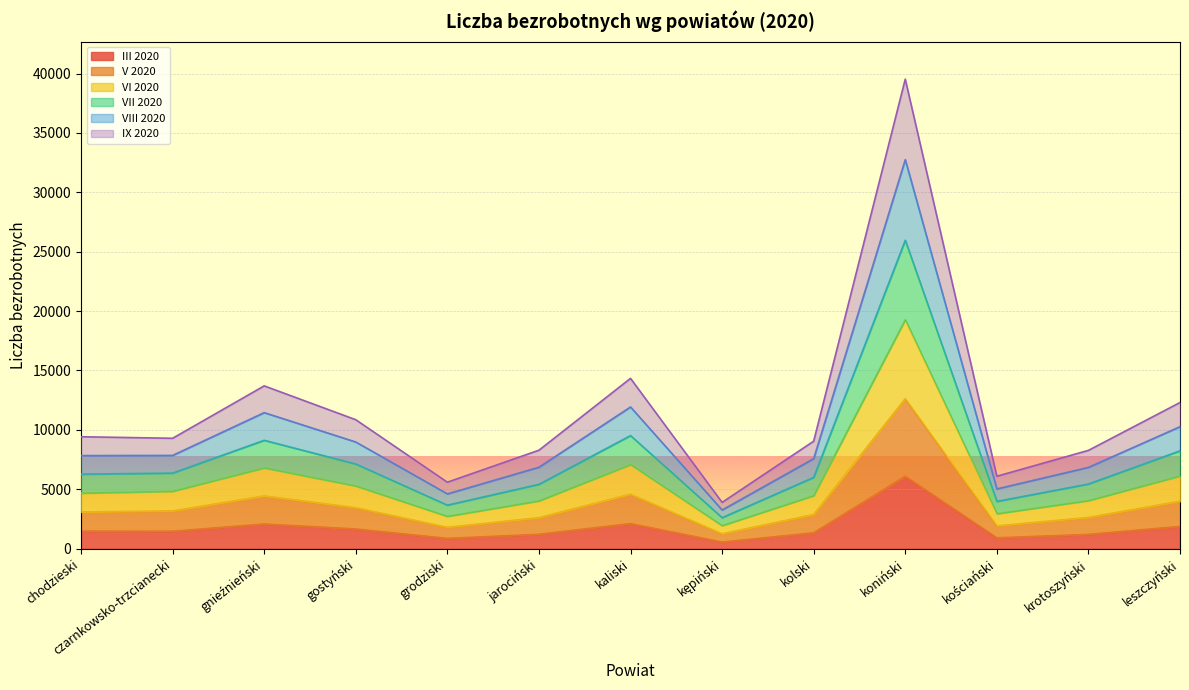

At gnieźnieński, list the series in order from smallest to largest.

III 2020, IX 2020, V 2020, VI 2020, VIII 2020, VII 2020